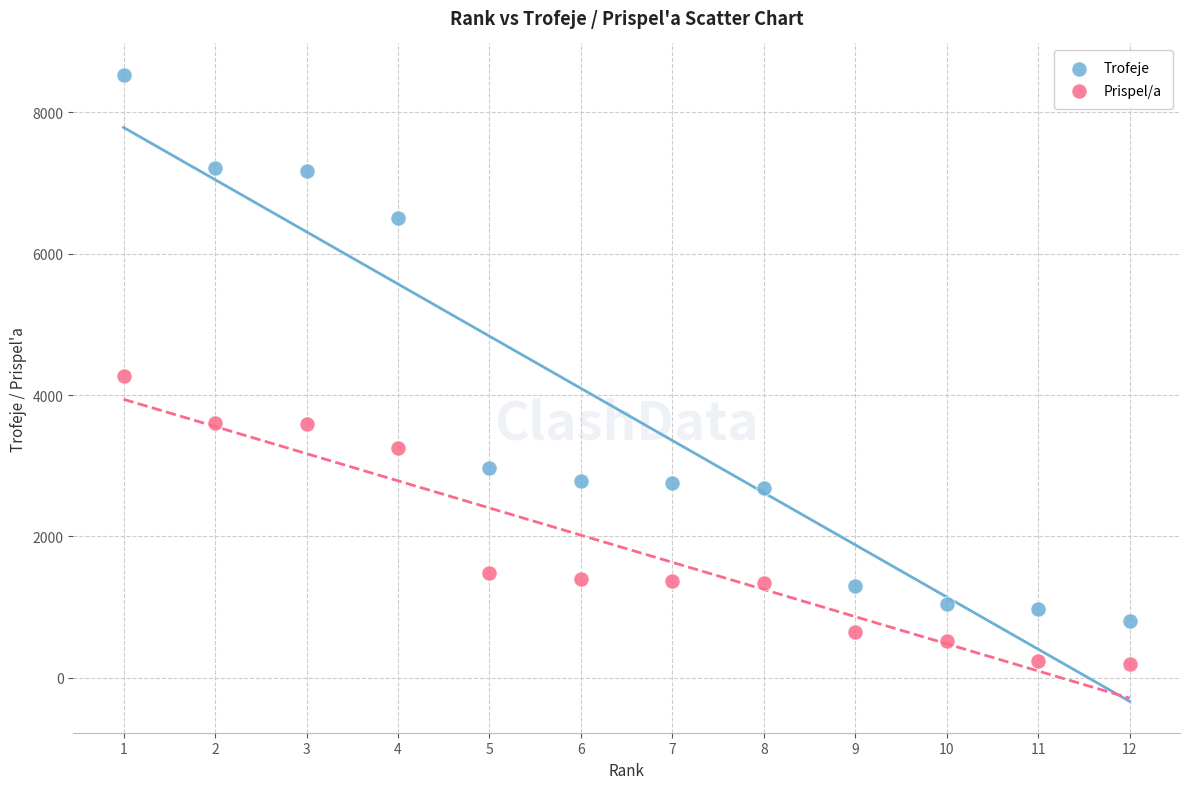

Which series has the widest spread of Y values?

Trofeje